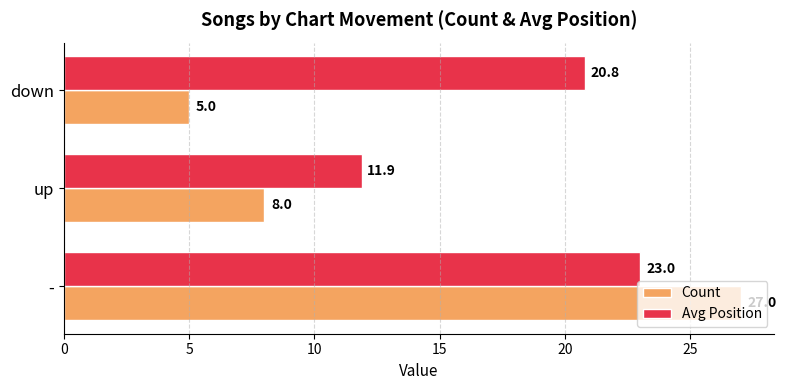

What is the maximum value for Count?

27.0